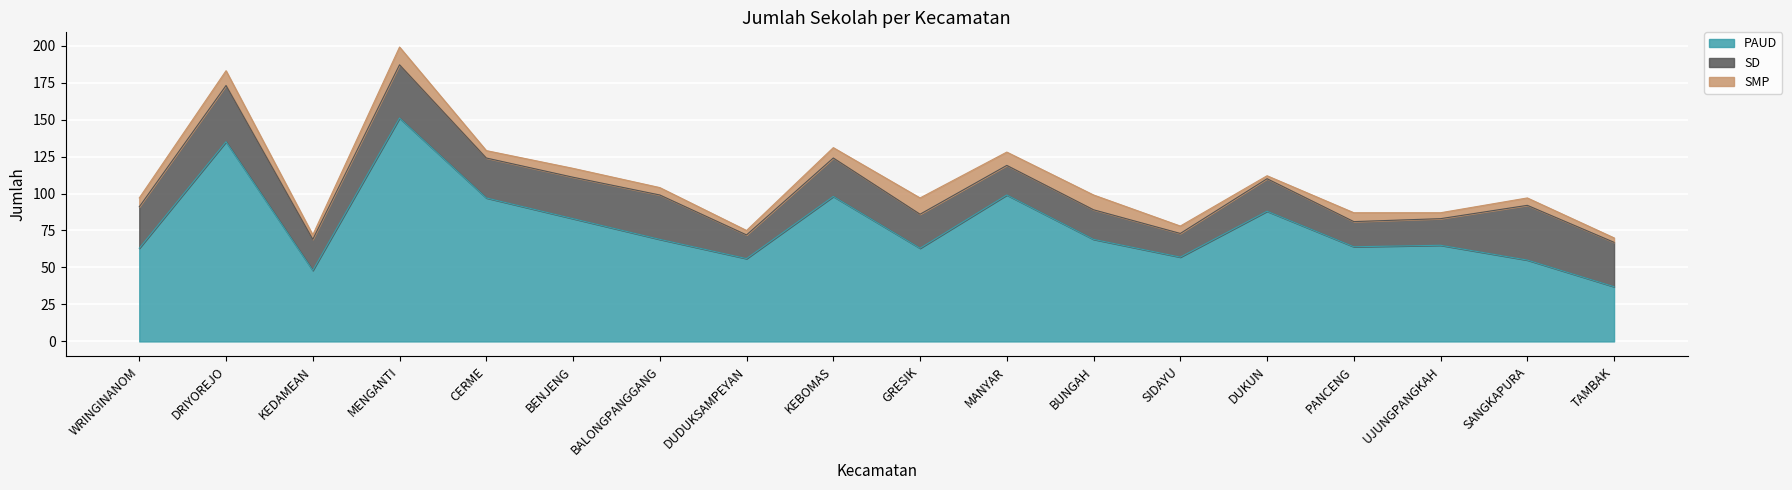

List the series in order of their overall mean, highest first.

PAUD, SD, SMP